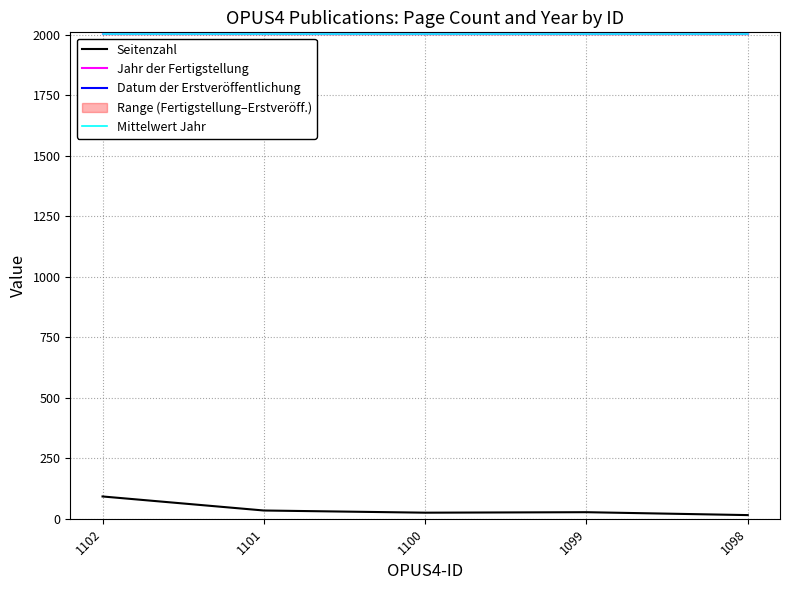

How many values in the Seitenzahl series exceed 27?

2